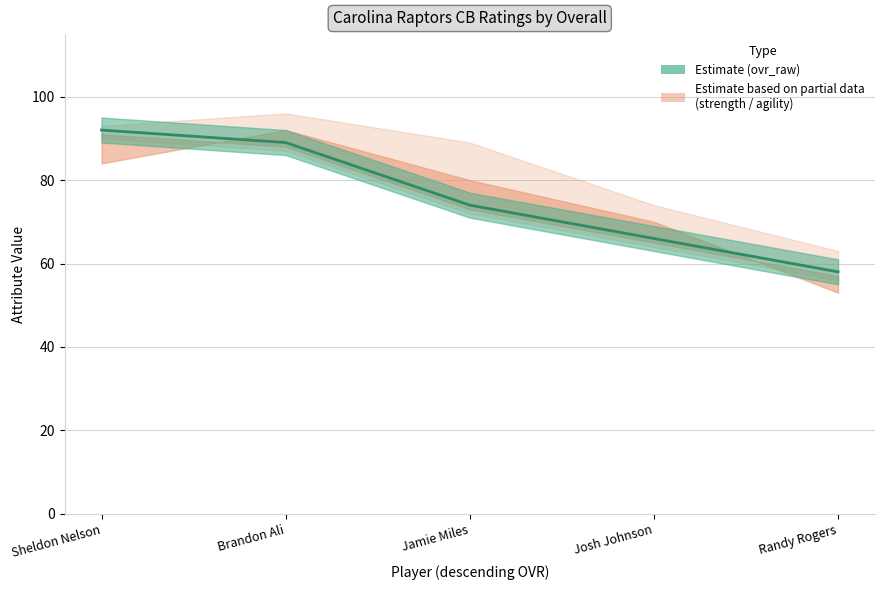

What is the label of the 2nd point from the left?

Brandon Ali